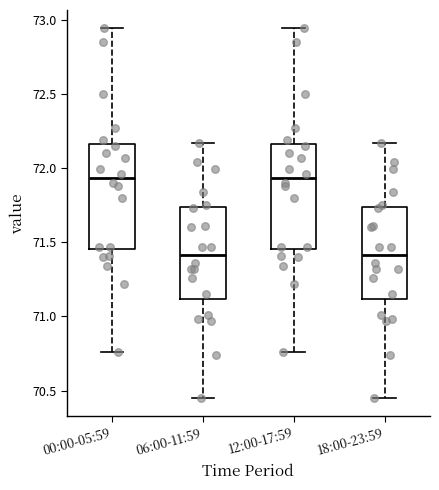

Where does the median line of the box for 00:00-05:59 sit on the y-axis? The values are not printed on the chart, so give them approximately, as read against the axis.

71.95